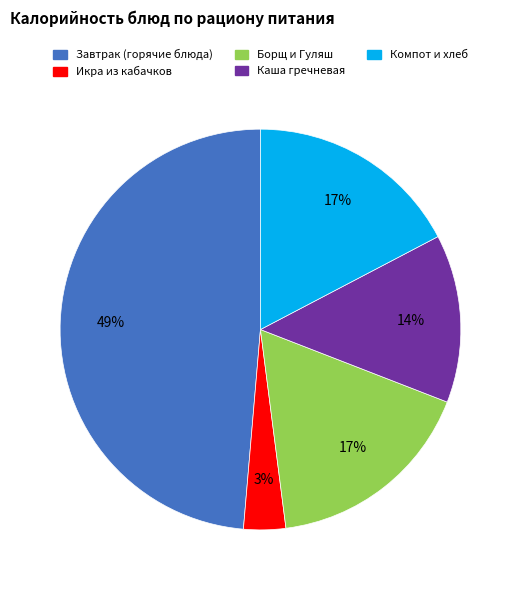

Does any single category account for the majority?

No